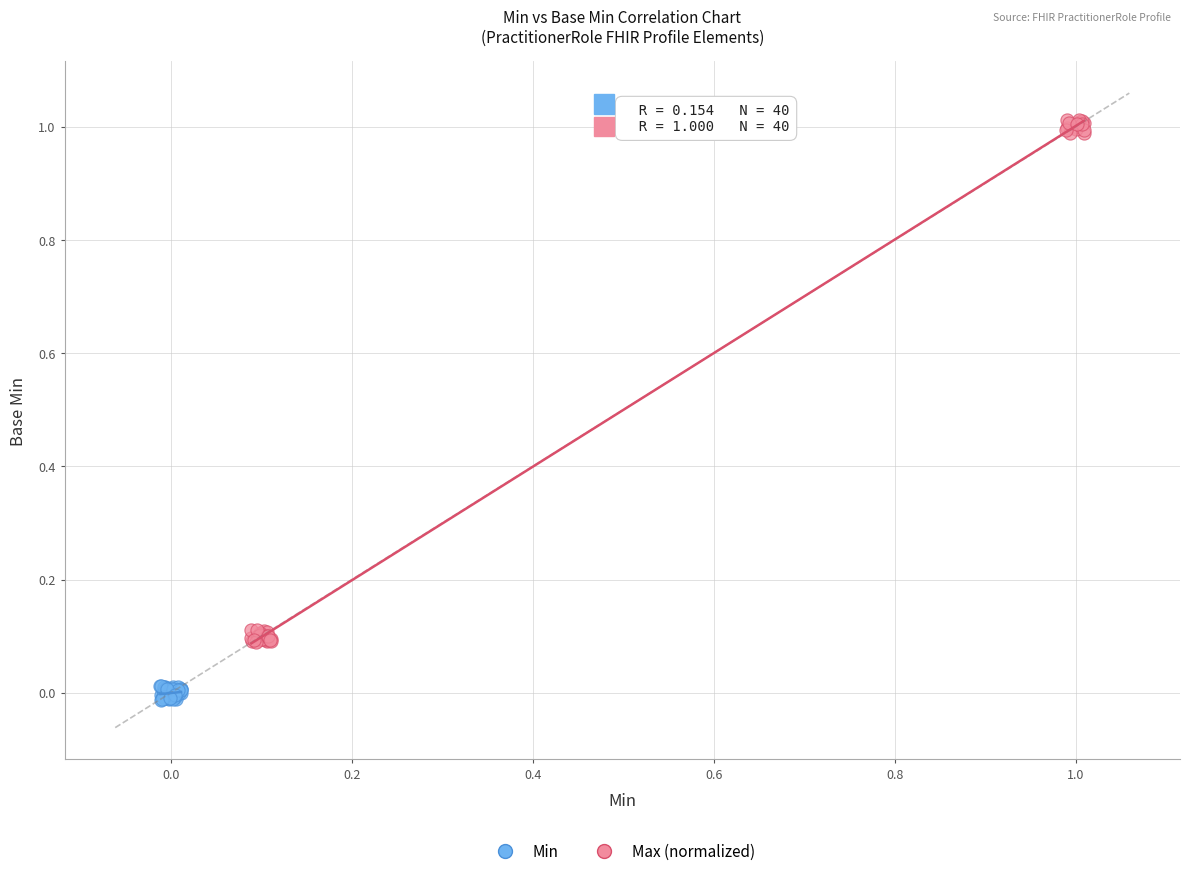

Which series has the largest Y range (max minus min)?

Max (normalized)